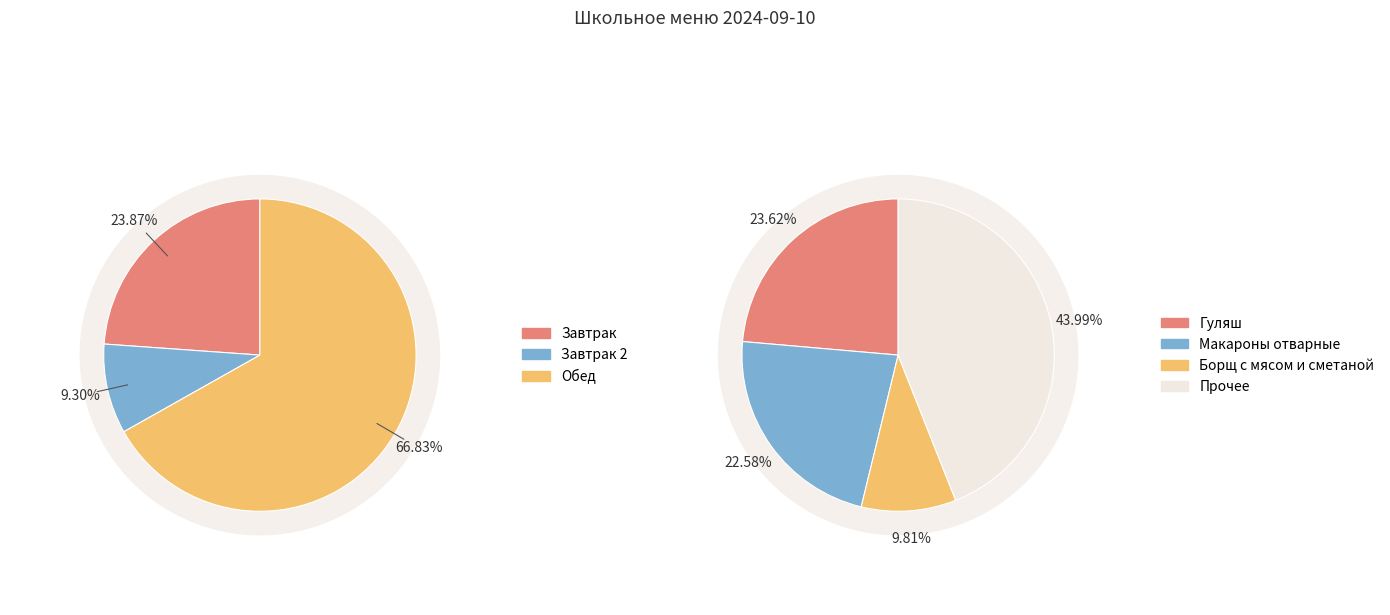

The Гуляш slice represents 15% of the pie. True or false?

False